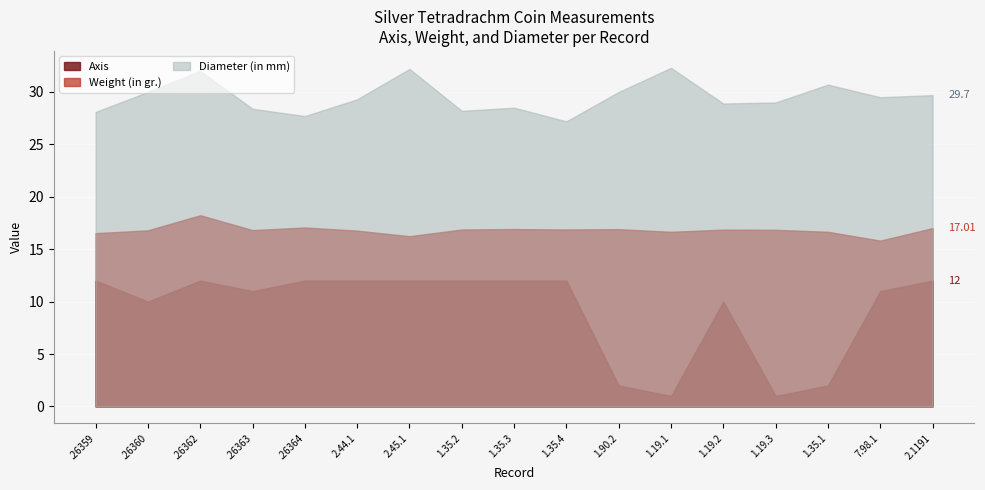

Where does the Weight (in gr.) series first go above 16?

.26359